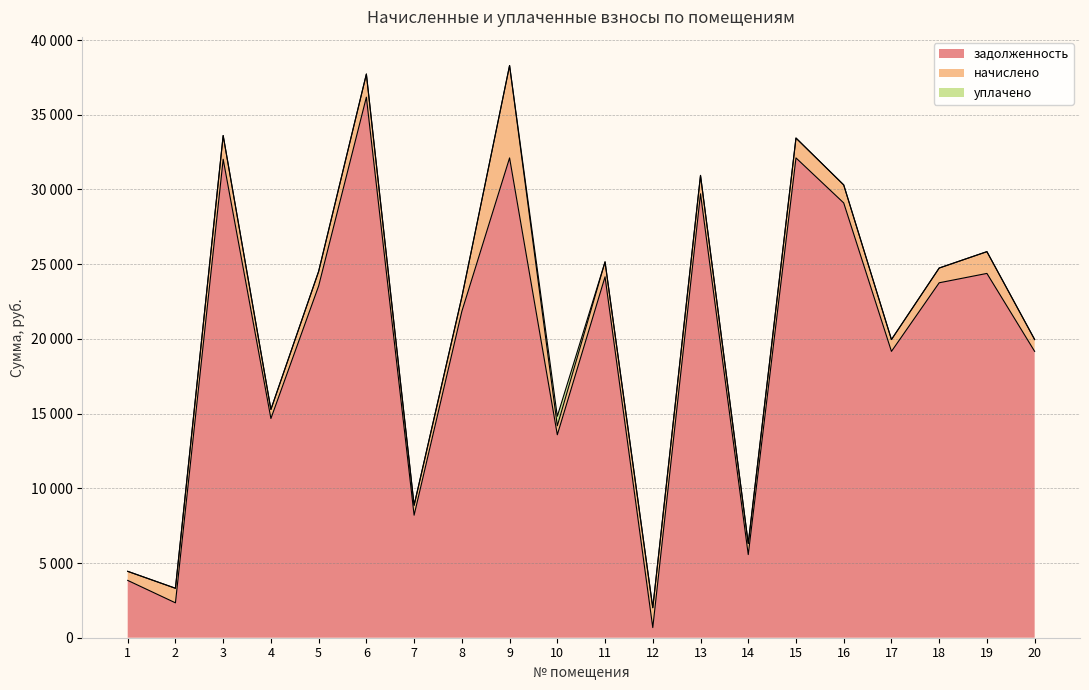

Where is the first local minimum for задолженность?

2